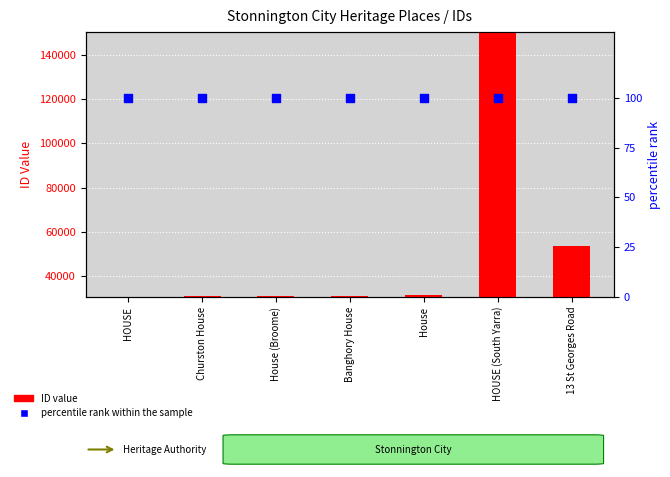

Which series has the largest Y range (max minus min)?

ID value